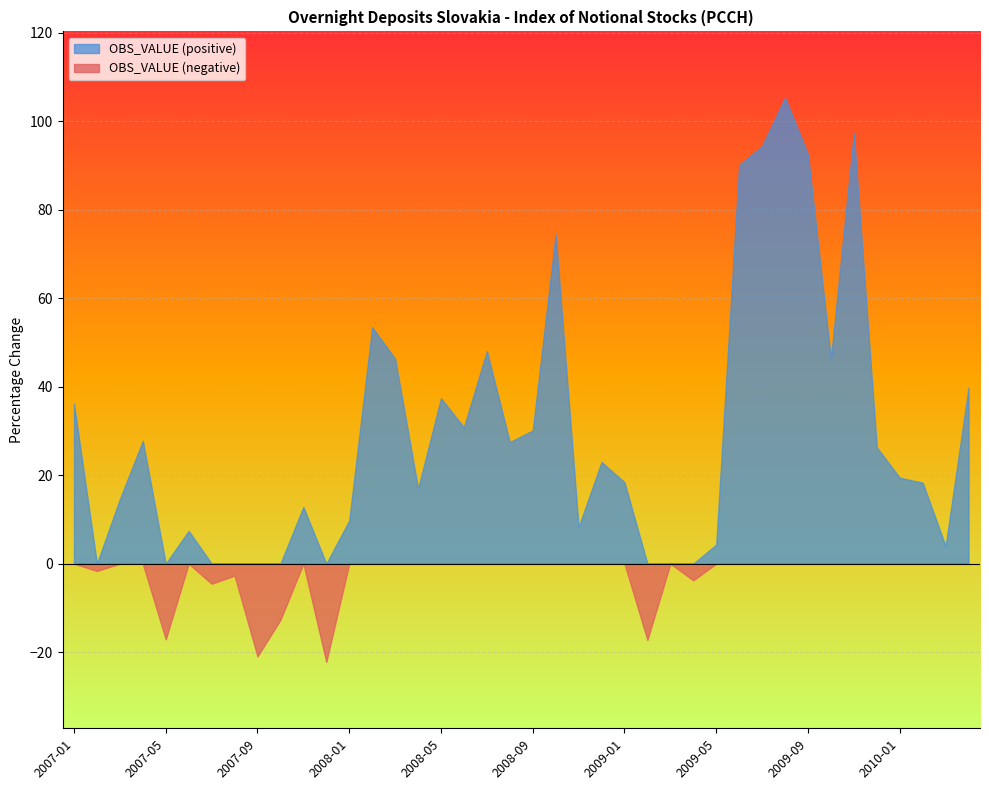

Where is the data nearest to the value 41?

2010-04